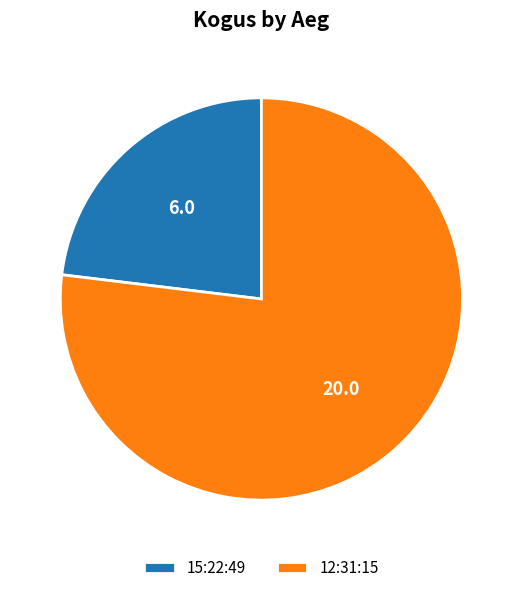

The 12:31:15 slice represents 77% of the pie. True or false?

True